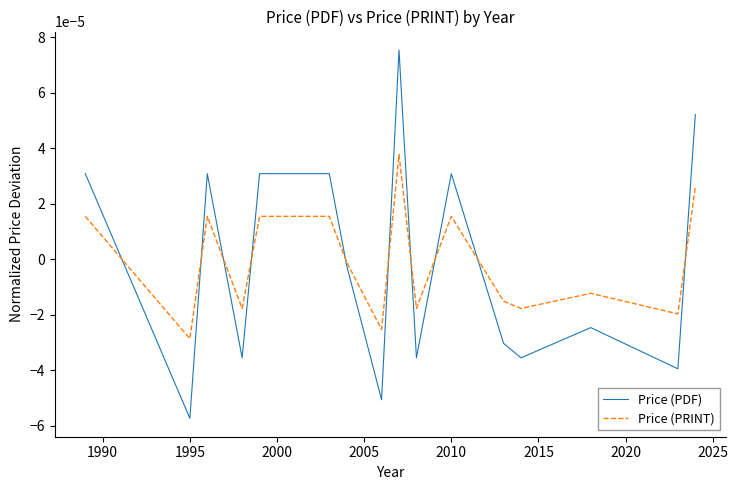

Rank the series by their maximum value, from highest to lowest.

Price (PDF), Price (PRINT)